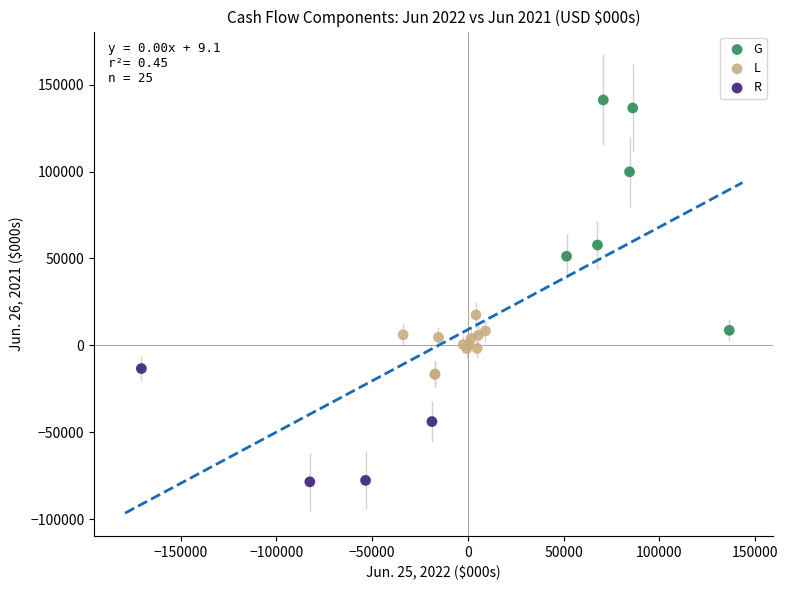

Which series contains the highest Y value?

G